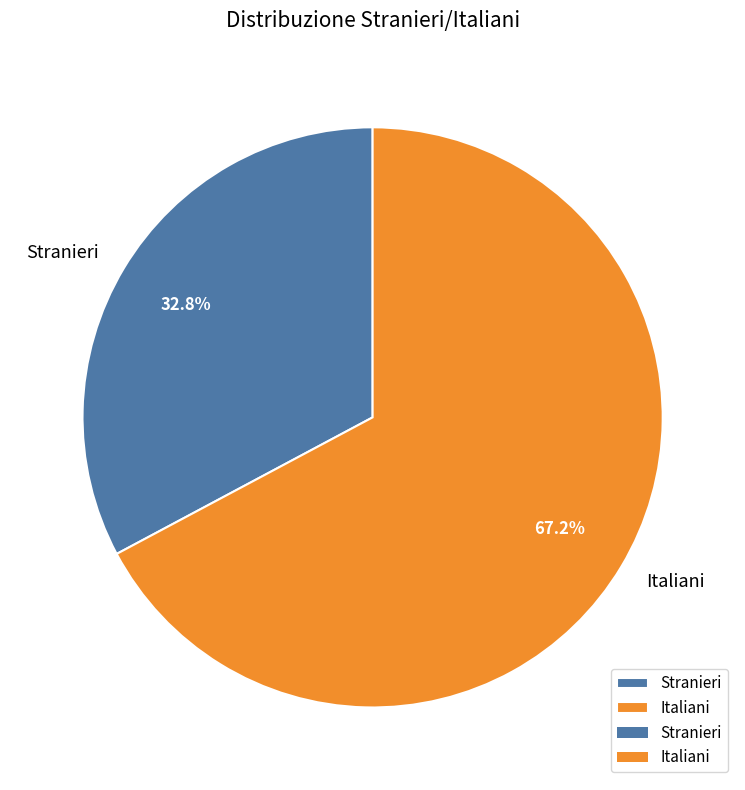

Rank the categories by value from highest to lowest.

Italiani, Stranieri